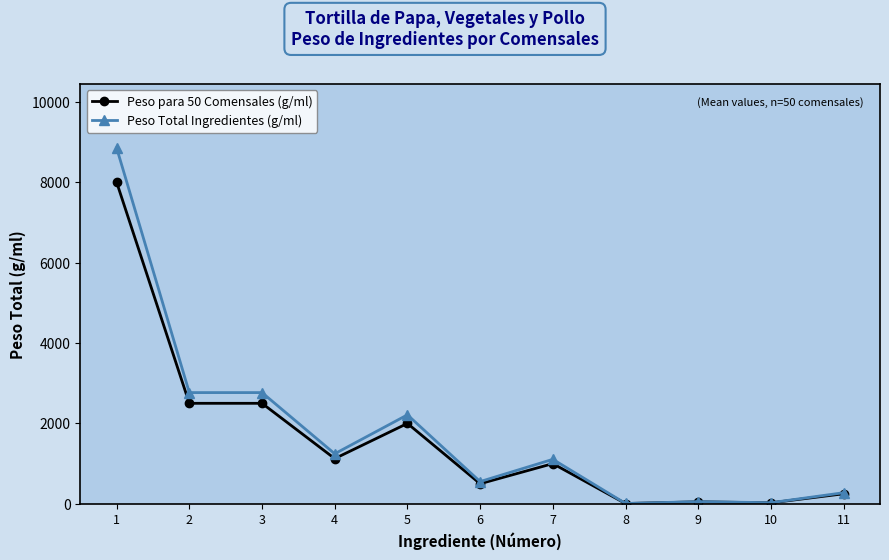

Is the value of Peso para 50 Comensales (g/ml) at 3 greater than the value of Peso Total Ingredientes (g/ml) at 1?

No